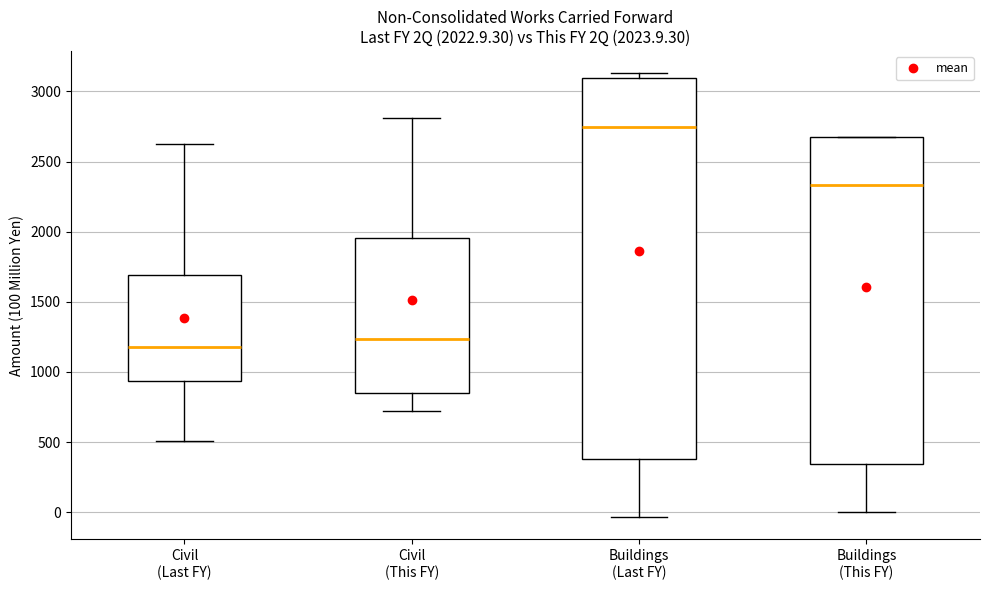

Comparing the boxes themselves (not the whiskers), which one is the tallest?

Buildings (Last FY)